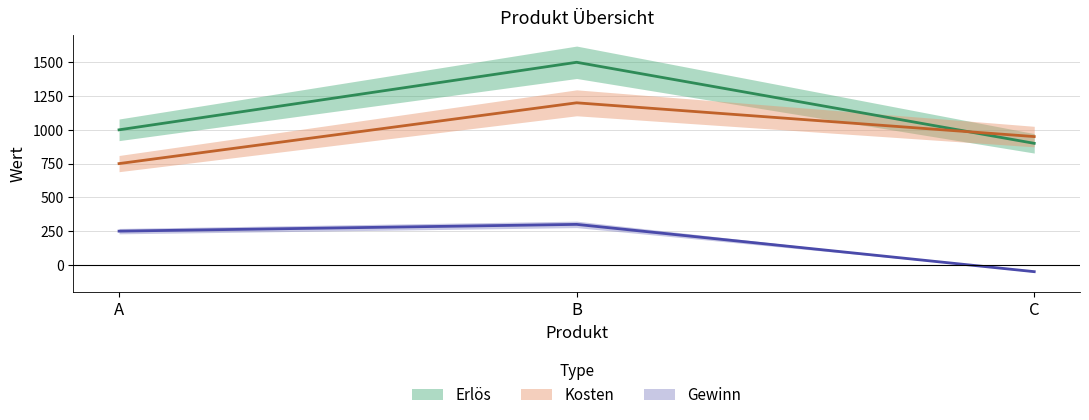

How many negative values does the Gewinn series have?

1